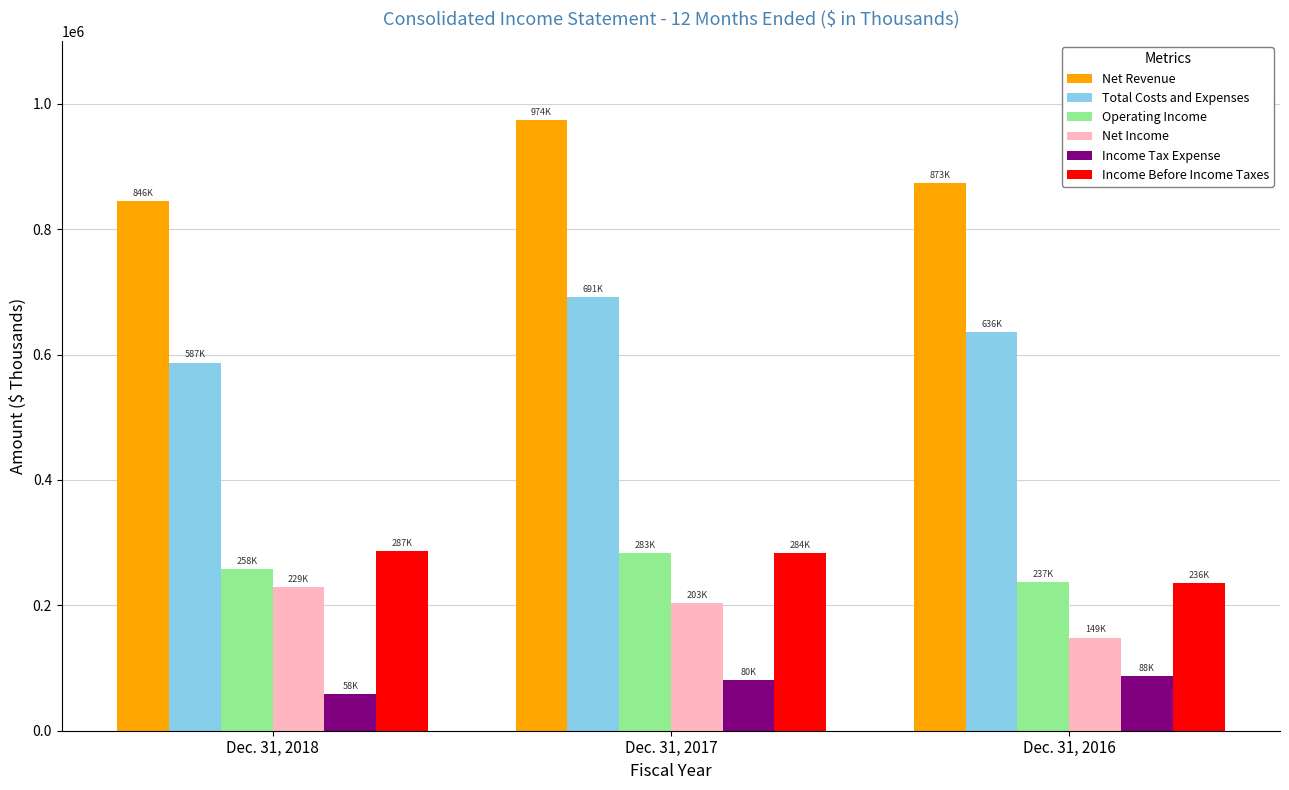

Which category has the lowest value in the Income Tax Expense series?

Dec. 31, 2018